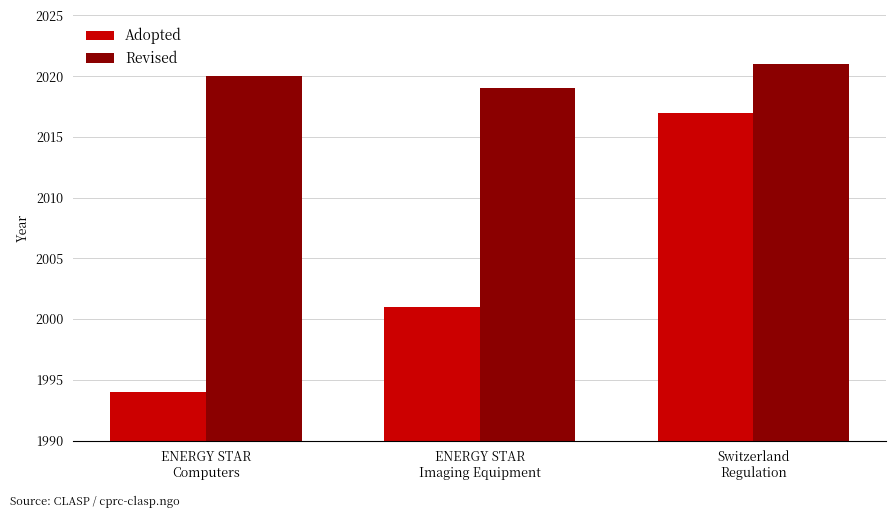

Is it true that Revised equals 2021 at Switzerland
Regulation?

True